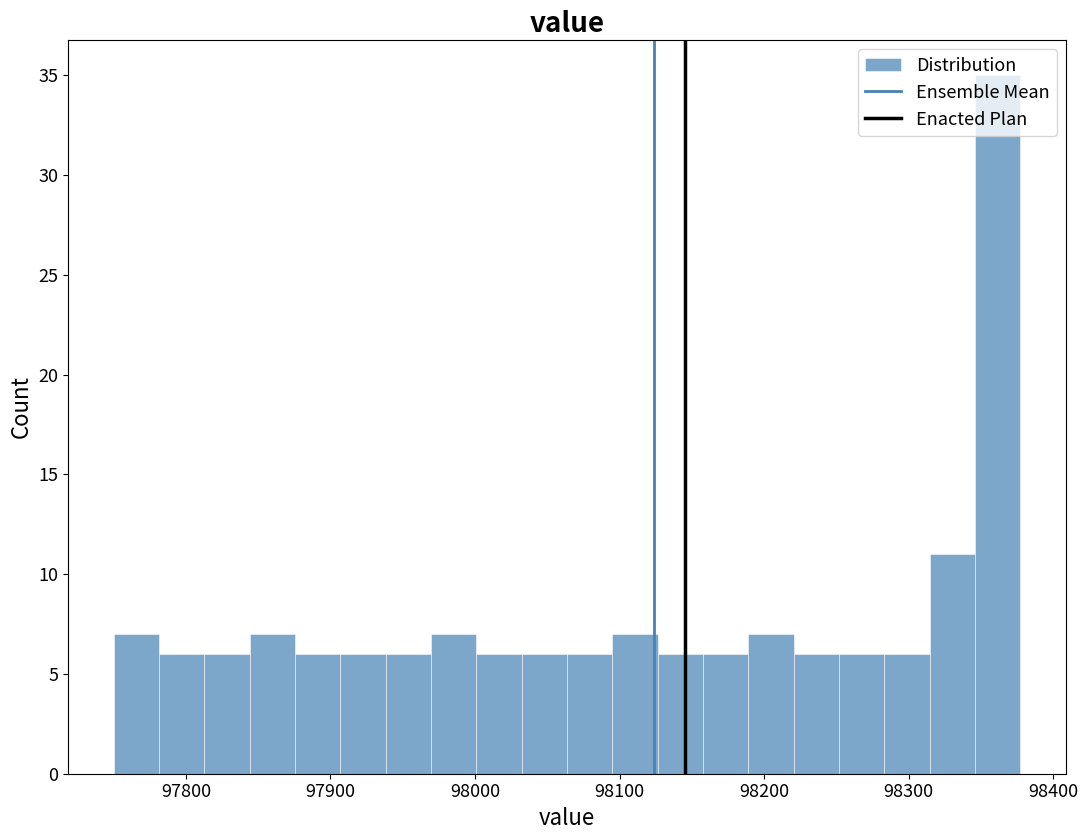

Around what value on the x-axis is the tallest bar? Give the approximate position of its centre, as read against the axis.

98360